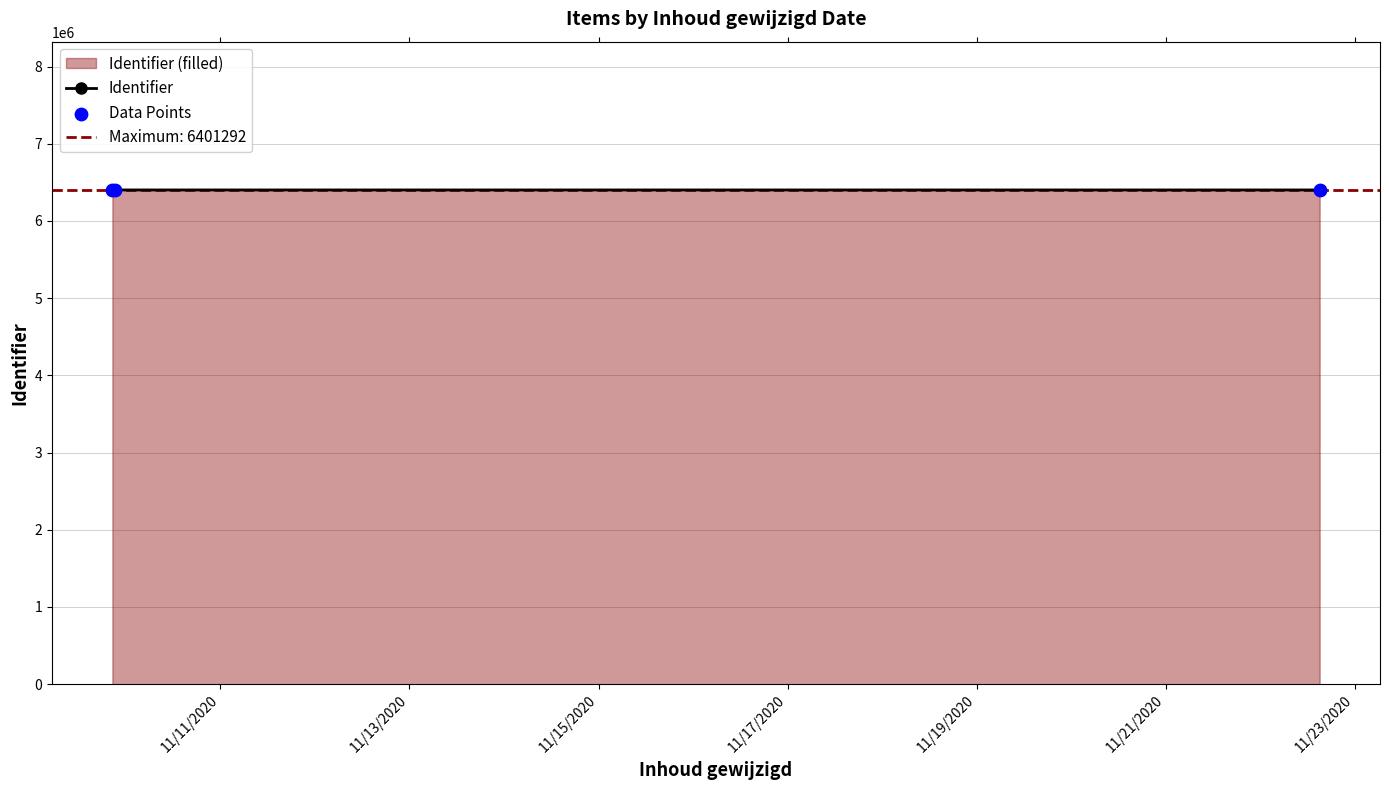

Which series reaches the maximum Y coordinate?

Identifier